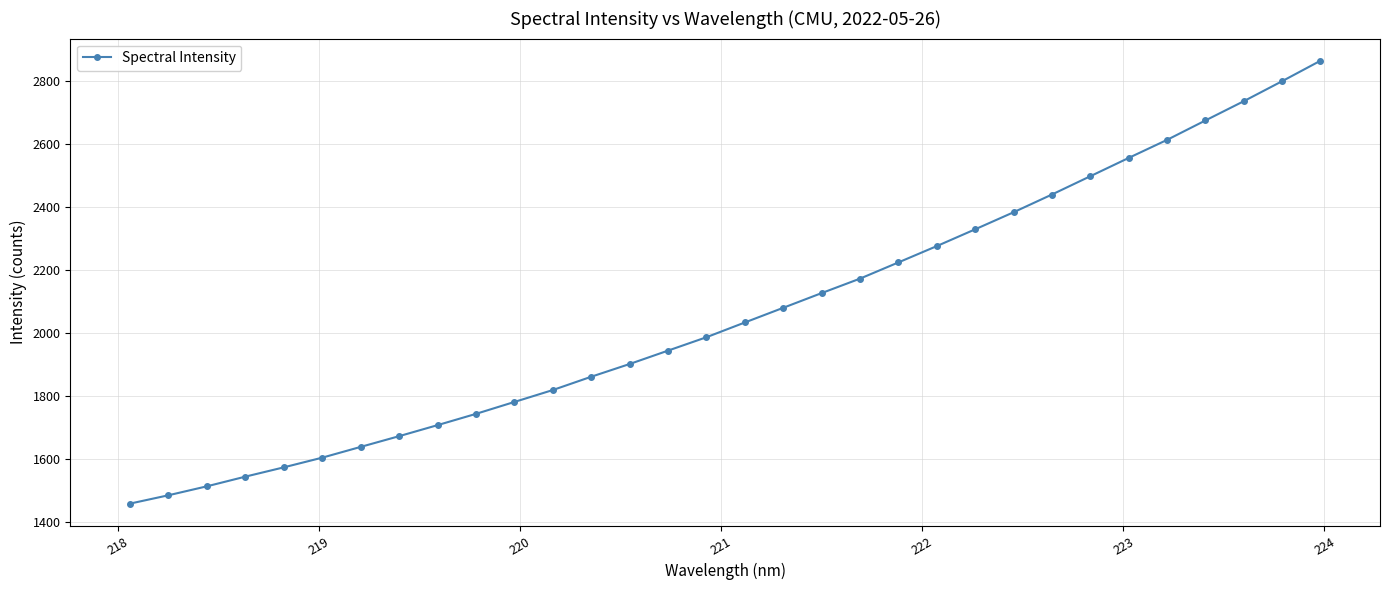

What is the value of the 25th point from the left?

2438.9